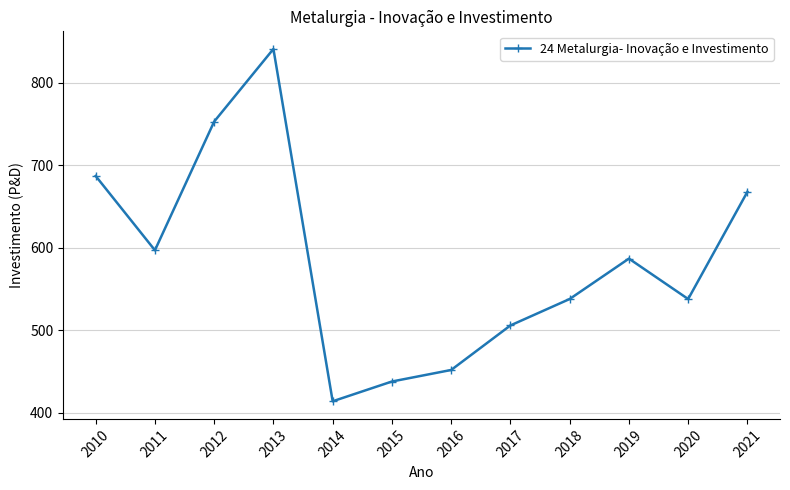

How many values are below 586?

6